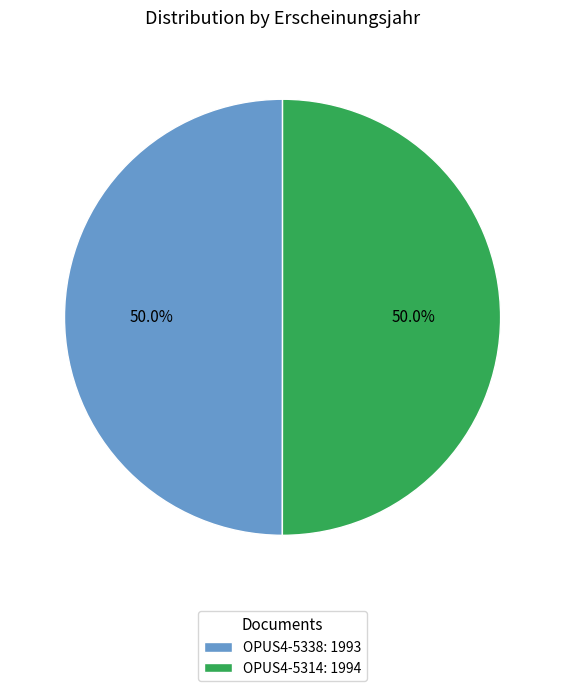

What percentage is the OPUS4-5314 slice, to the nearest percent?

50%